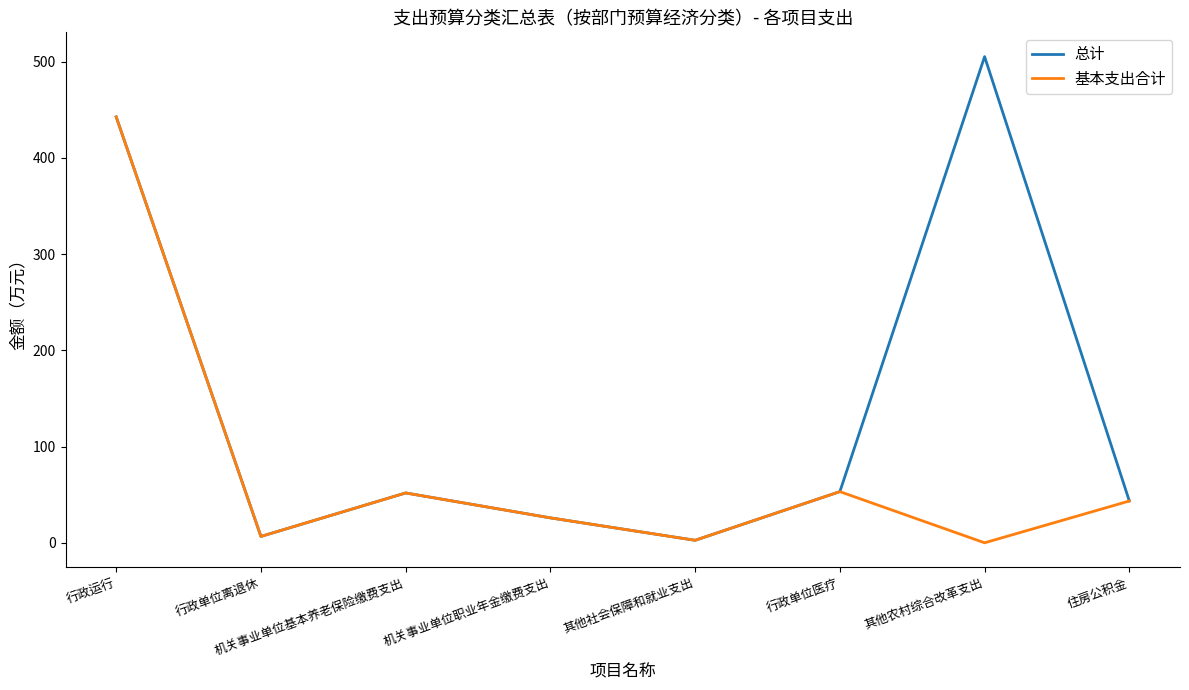

Is it true that 总计 equals 43.5 at 住房公积金?

True